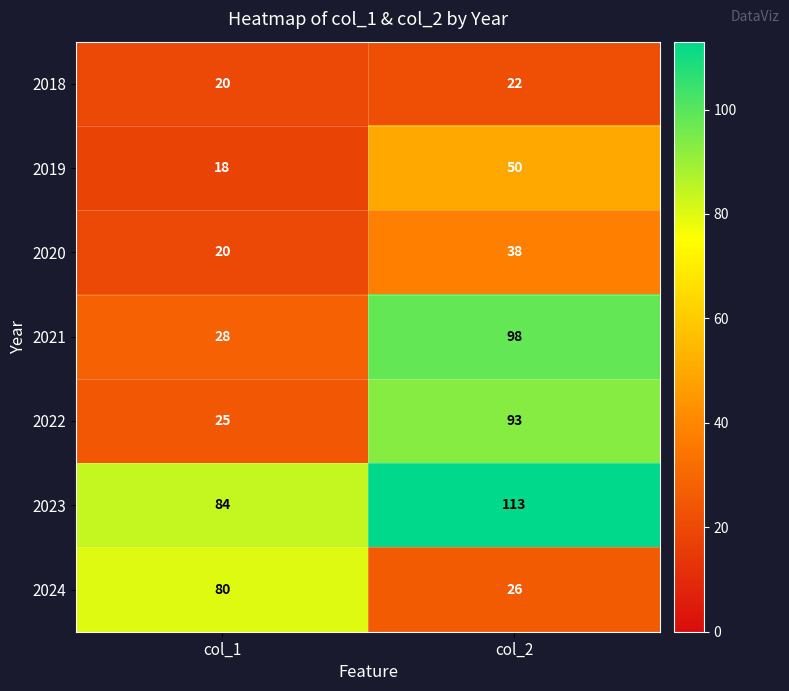

Is it true that 2021 equals 28 at col_1?

True